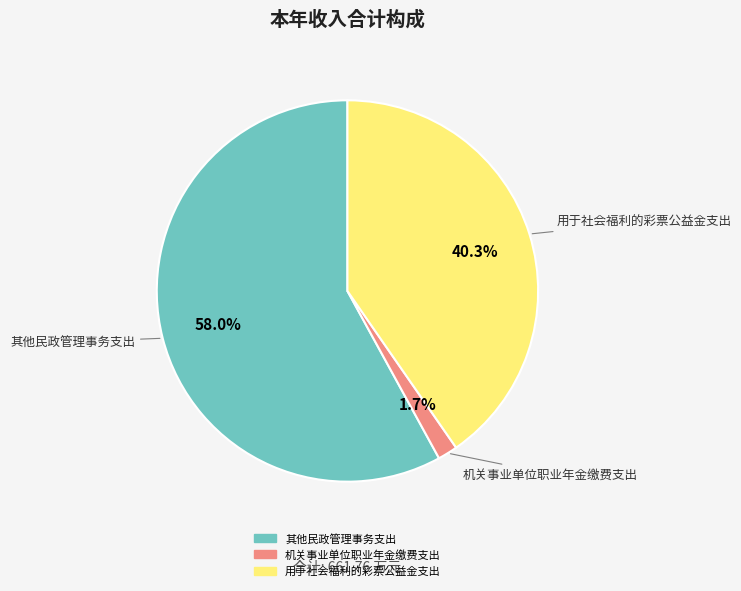

How many segments does this pie chart have?

3